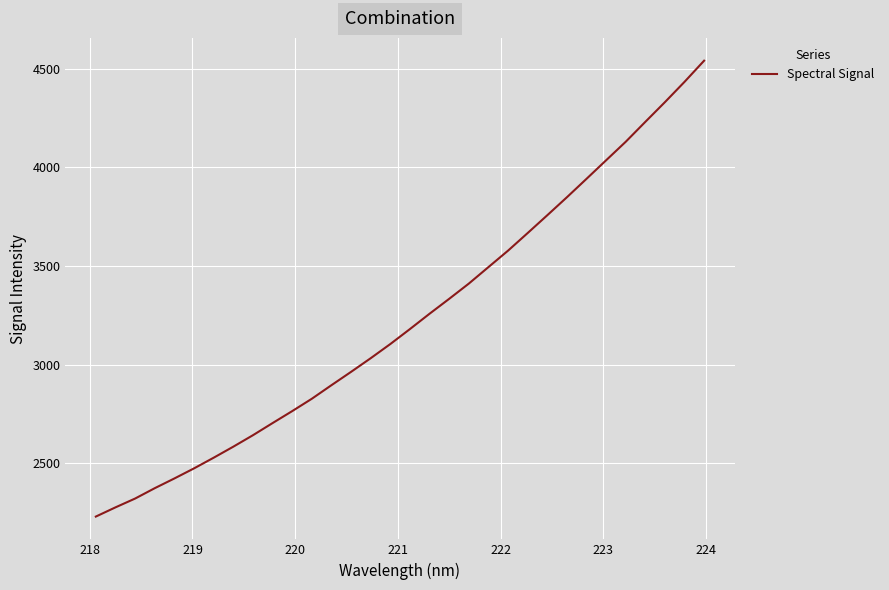

What is the difference between the maximum and minimum values?

2311.9